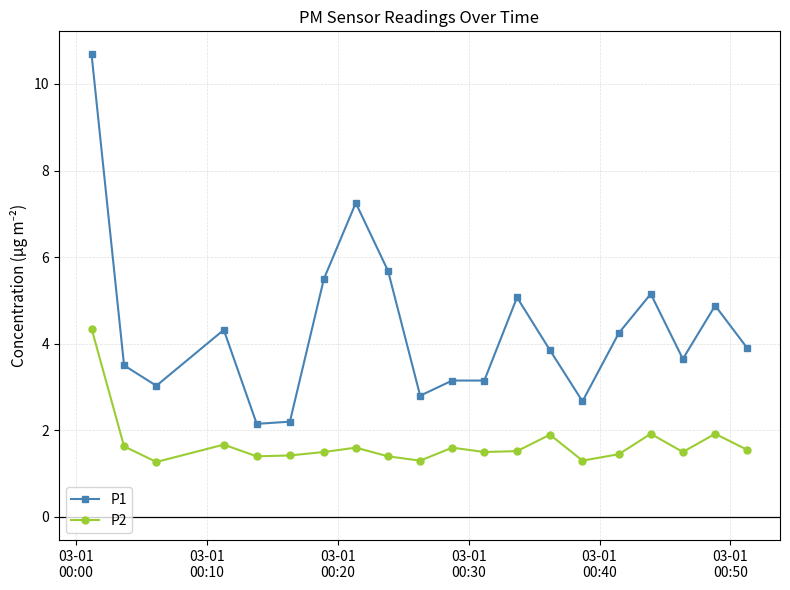

What is the lowest value of the P2 series?

1.3